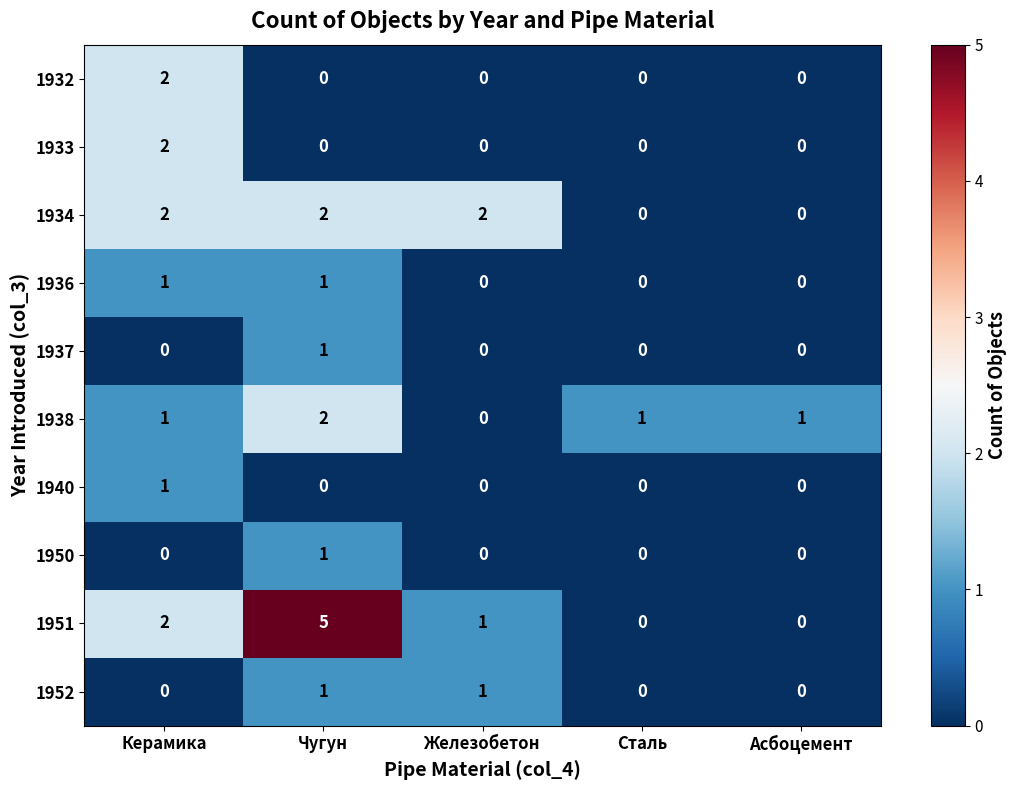

Is it true that 1940 equals 0 at Железобетон?

True